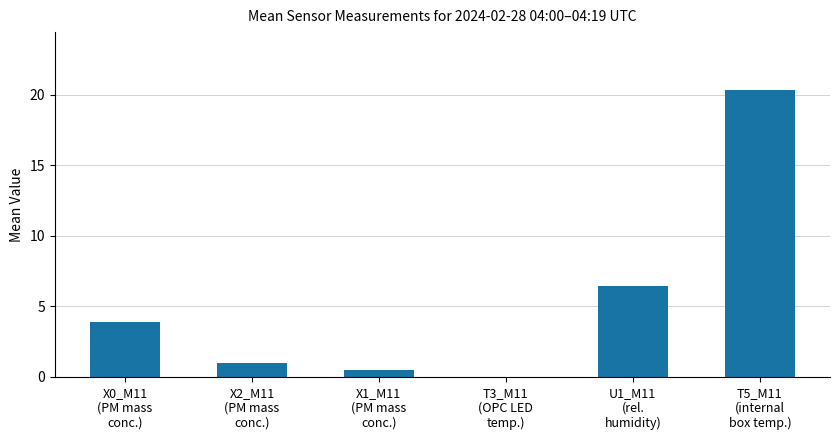

Rank the categories by value from lowest to highest.

T3_M11
(OPC LED
temp.), X1_M11
(PM mass
conc.), X2_M11
(PM mass
conc.), X0_M11
(PM mass
conc.), U1_M11
(rel.
humidity), T5_M11
(internal
box temp.)